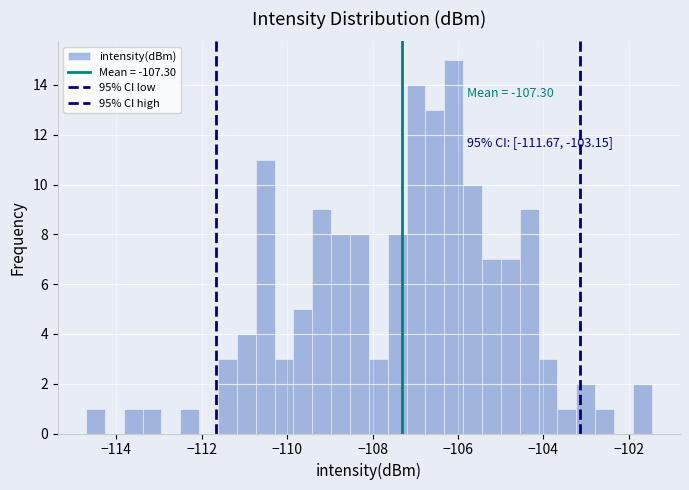

Read against the x-axis, roughly where is the centre of the tallest bar?

-106.0